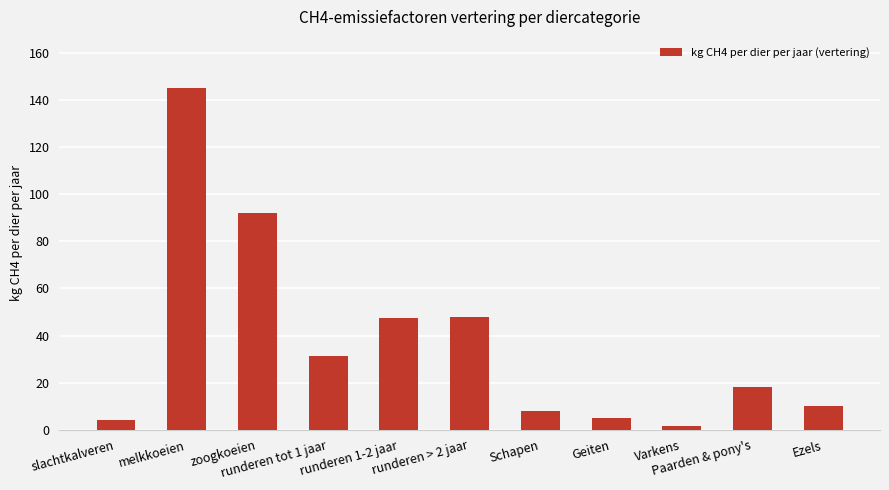

What is the value of the 2nd bar from the left?

145.2